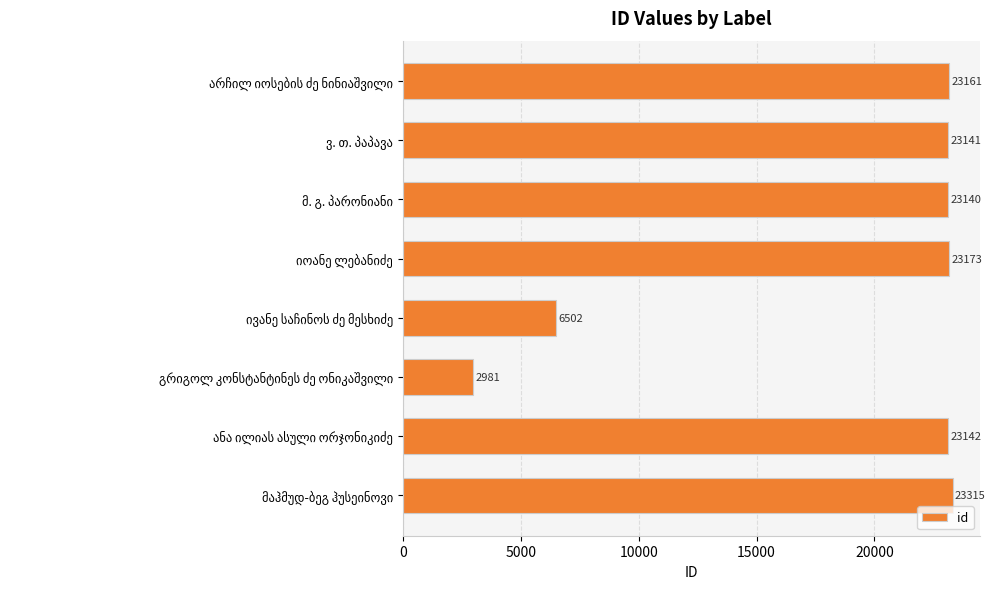

What is the minimum value shown in the chart?

2981